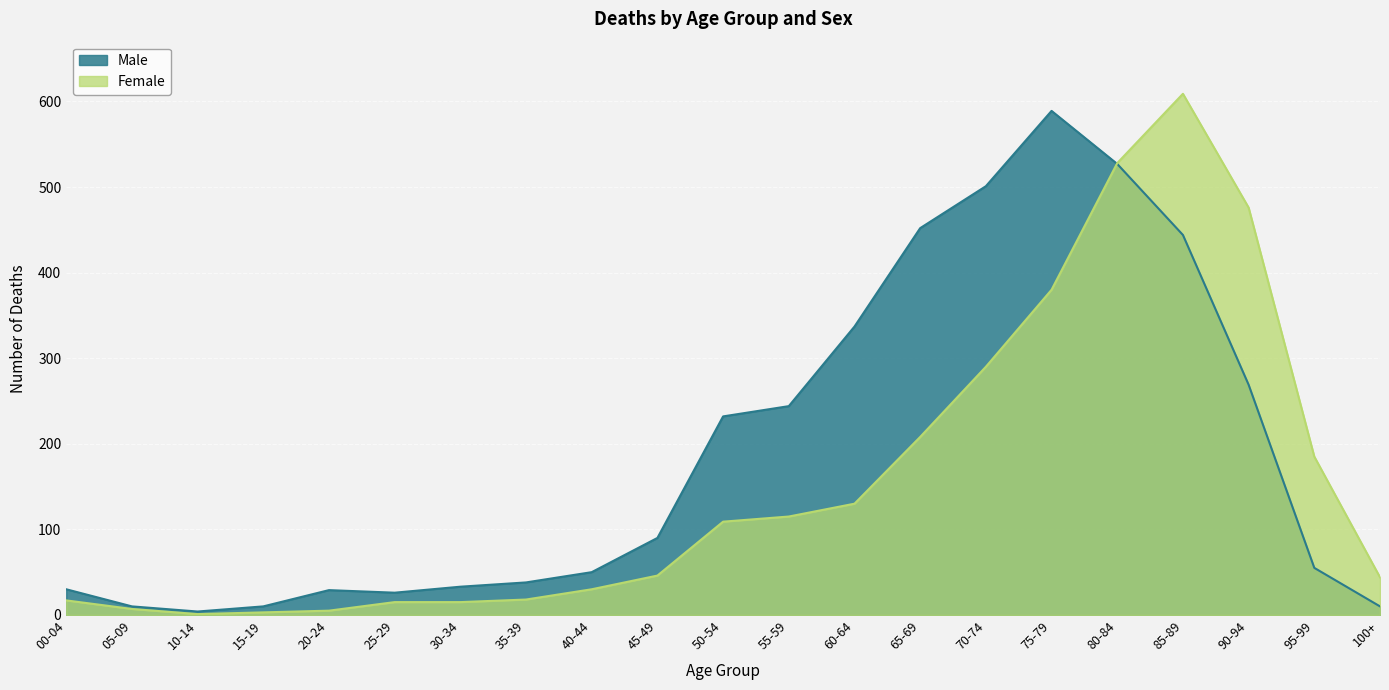

What are all the series names shown in the legend?

Male, Female